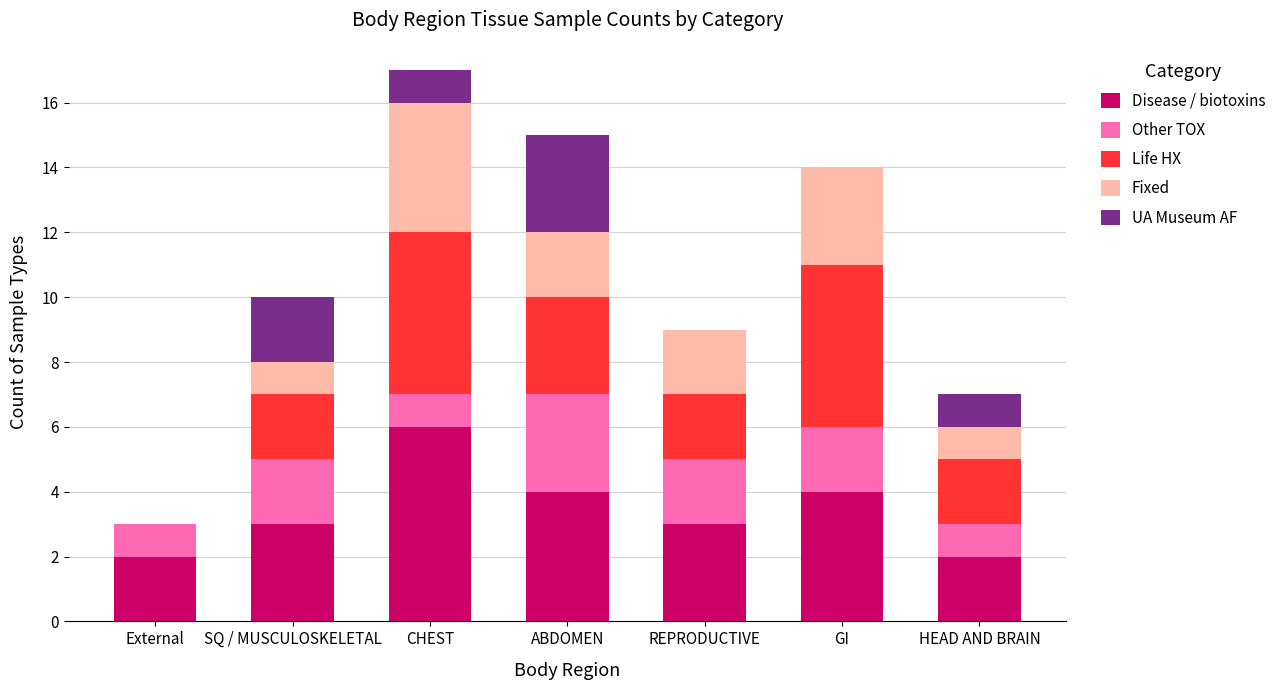

What is the total value across all series at CHEST?

17